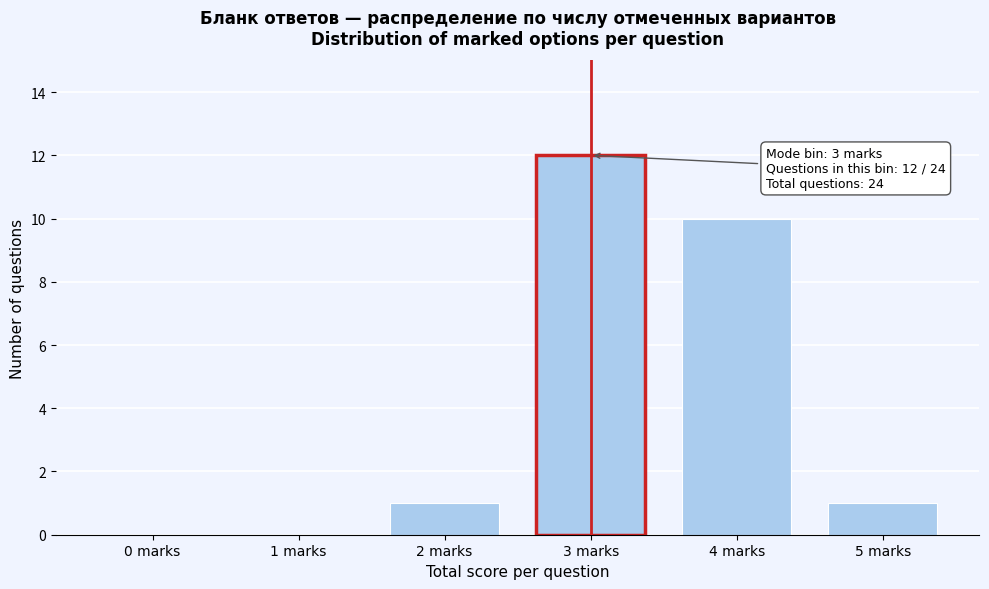

Reading left to right, list all the values displayed in this chart.

0 marks=0	1 marks=0	2 marks=1	3 marks=12	4 marks=10	5 marks=1